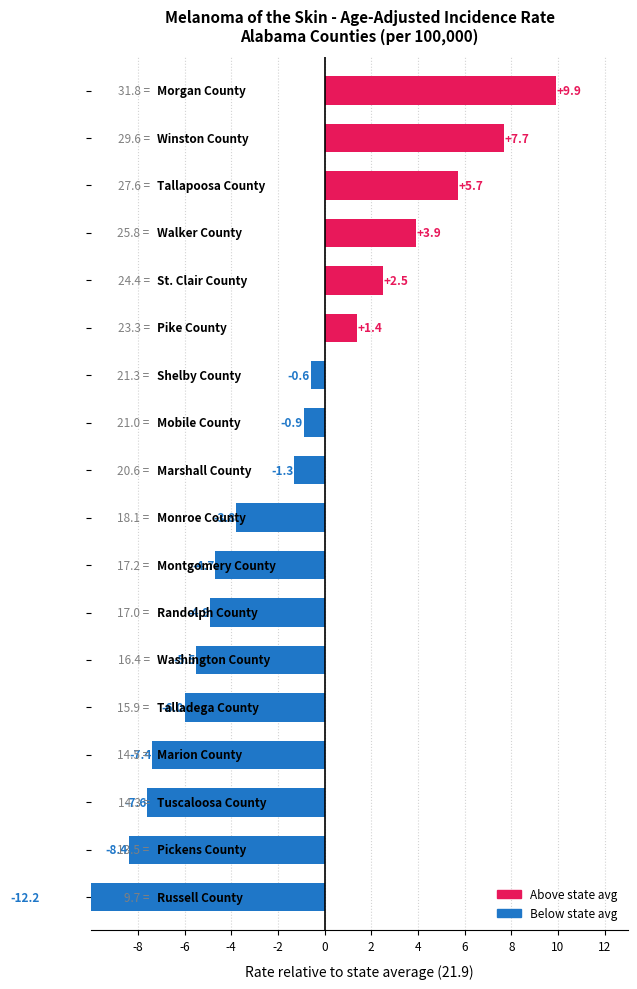

What is the approximate value at Shelby County?

21.3